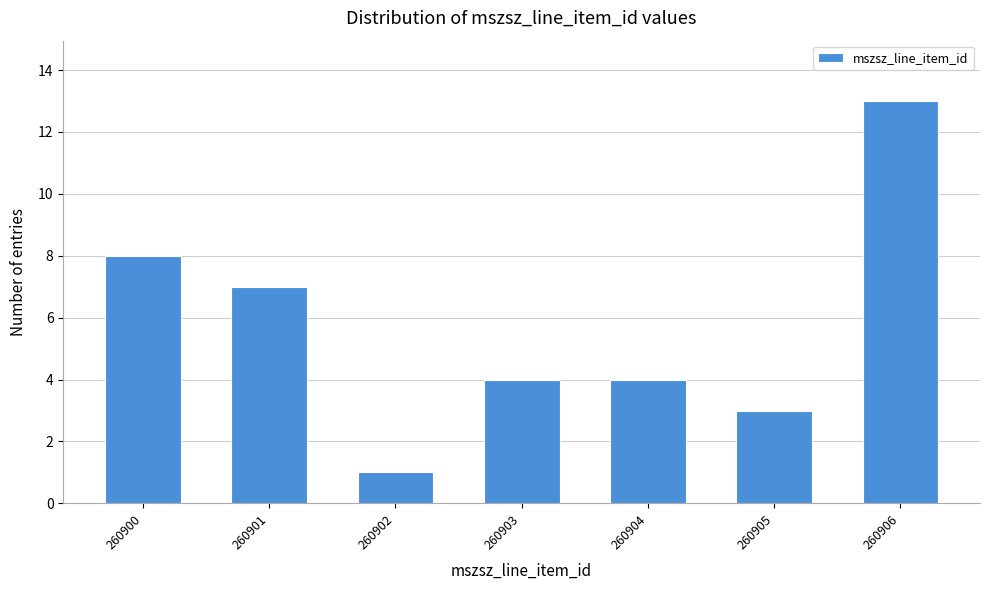

Reading left to right, list all the values displayed in this chart.

260900=8	260901=7	260902=1	260903=4	260904=4	260905=3	260906=13